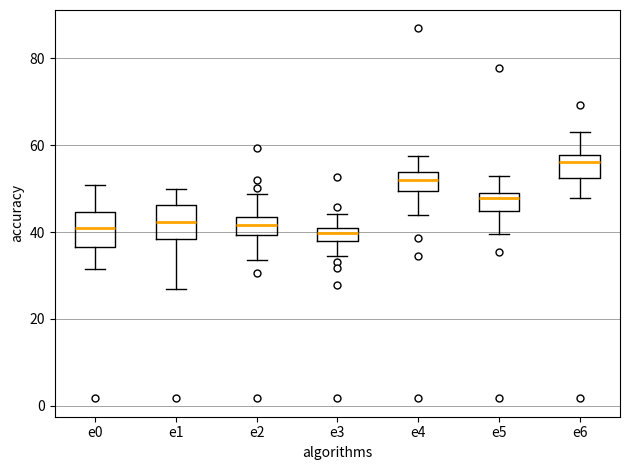

Which box's median line is the highest?

e6